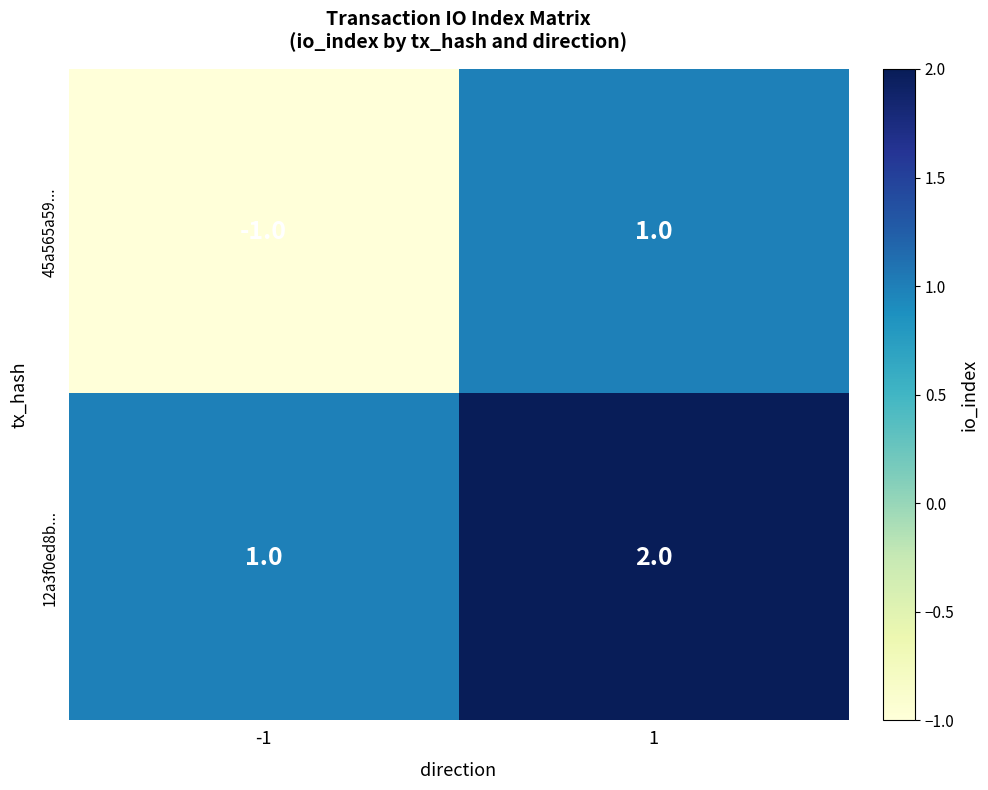

True or false: 12a3f0ed8b... has a value of 1 at -1.

True